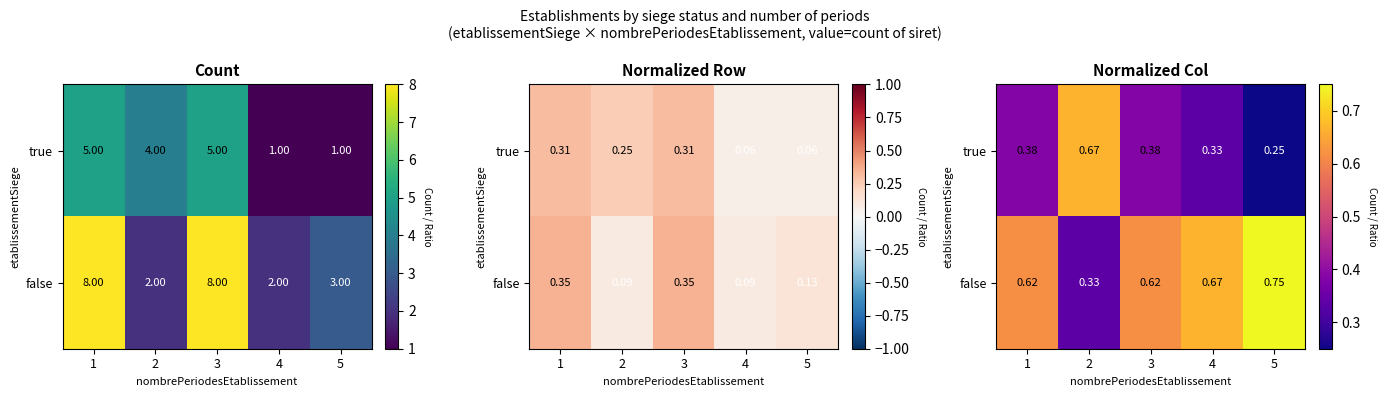

At which label is false closest to 0?

2